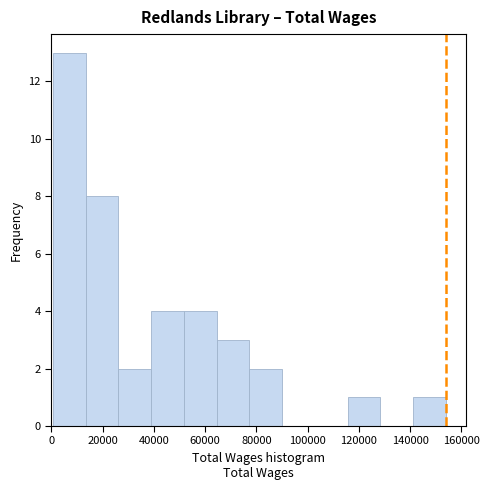

Reading left to right, list every bar in this chart as the range it spans on the x-axis followed by its height. Neither the bar edges nor the heights are printed on the chart, so give them approximately, as read against the axes.

0 to 14000: 13
14000 to 26000: 8
26000 to 38000: 2
38000 to 52000: 4
52000 to 64000: 4
64000 to 78000: 3
78000 to 90000: 2
90000 to 102000: 0
102000 to 116000: 0
116000 to 128000: 1
128000 to 142000: 0
142000 to 154000: 1